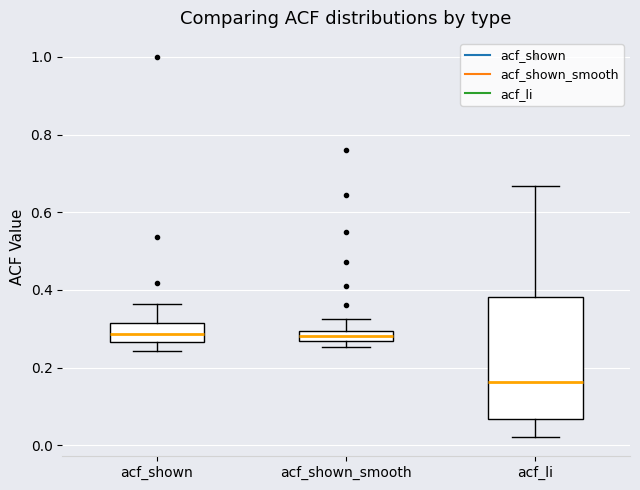

Where is the lower edge of the box for acf_li on the y-axis? The values are not printed on the chart, so give them approximately, as read against the axis.

0.06